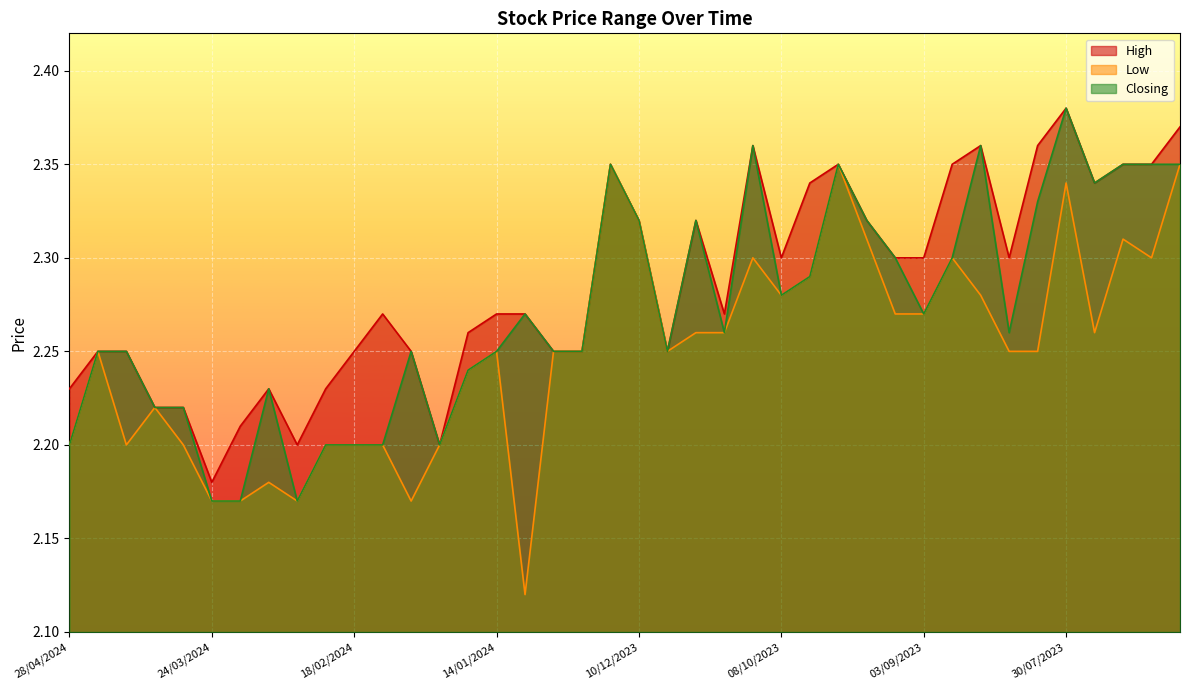

True or false: Closing has a value of 2.2 at 31/12/2023.

True